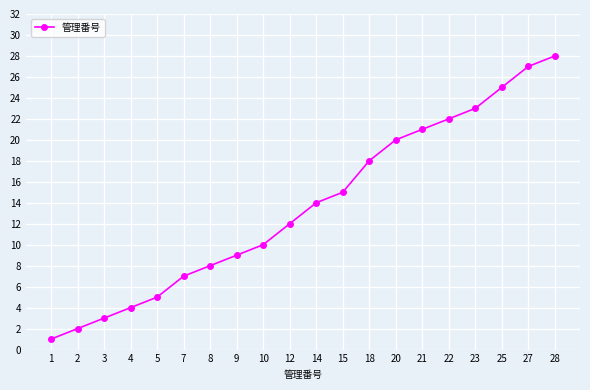

What is the difference between the second highest and minimum values?

26